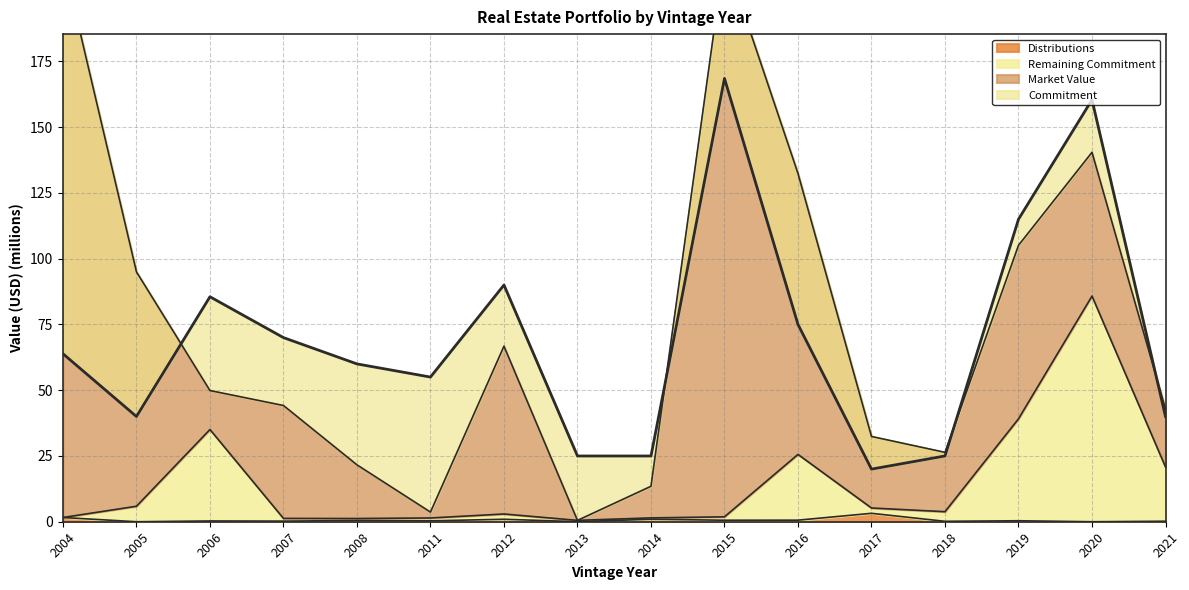

What is the average value of the Commitment series?

69.9